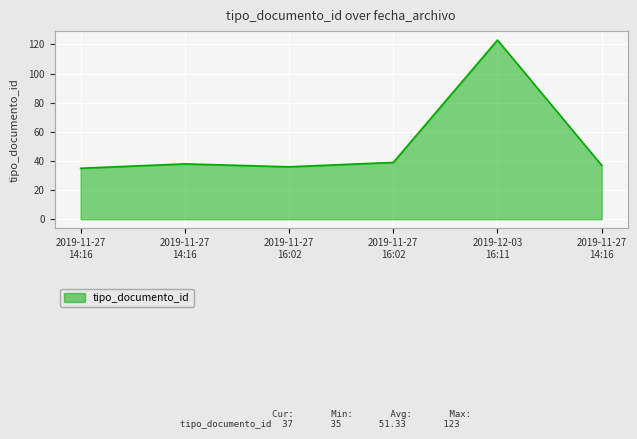

How many lines are shown in the chart?

1